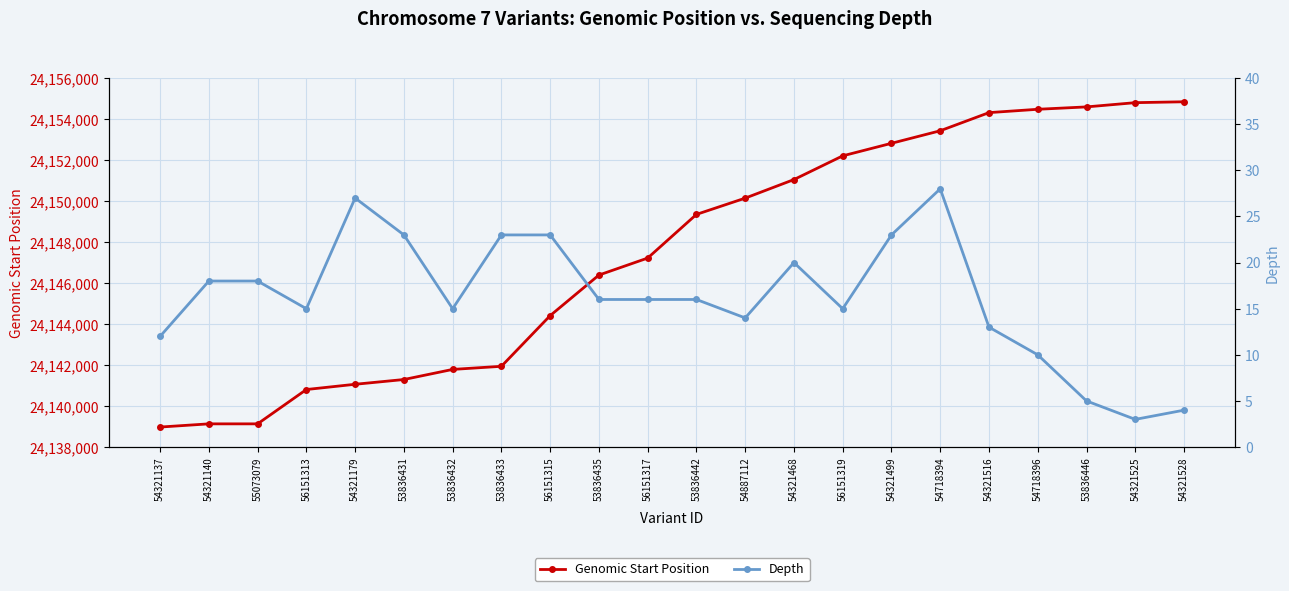

List the labels in order of Genomic Start Position value, largest first.

54321528, 54321525, 53836446, 54718396, 54321516, 54718394, 54321499, 56151319, 54321468, 54887112, 53836442, 56151317, 53836435, 56151315, 53836433, 53836432, 53836431, 54321179, 56151313, 54321140, 55073079, 54321137